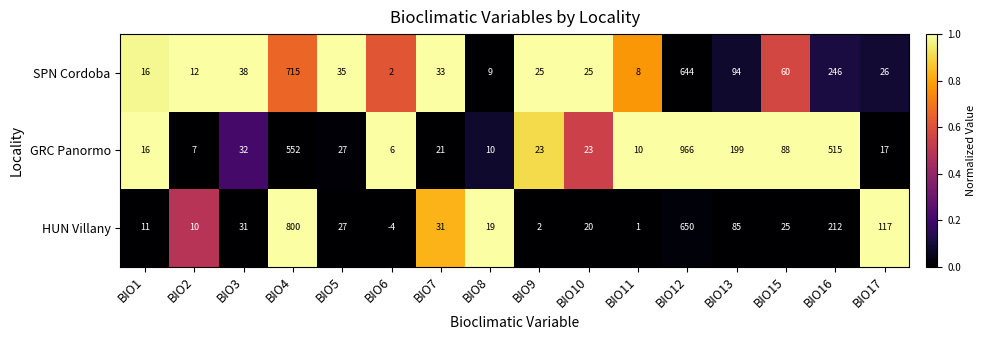

How many distinct data groups are displayed?

3